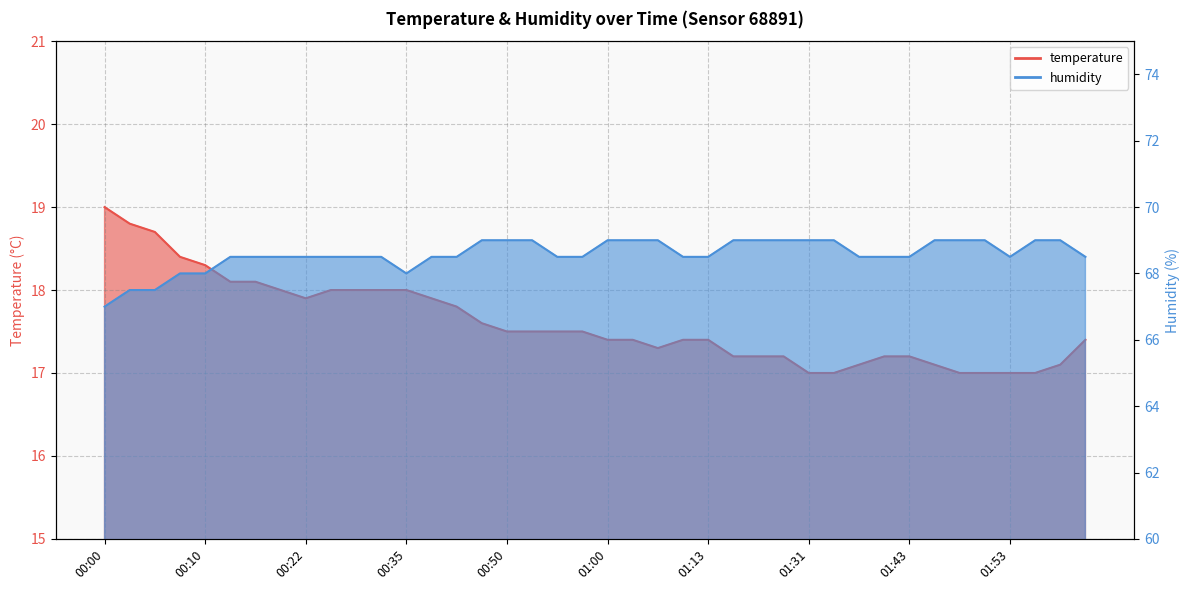

What is the maximum value shown in the chart?

69.0